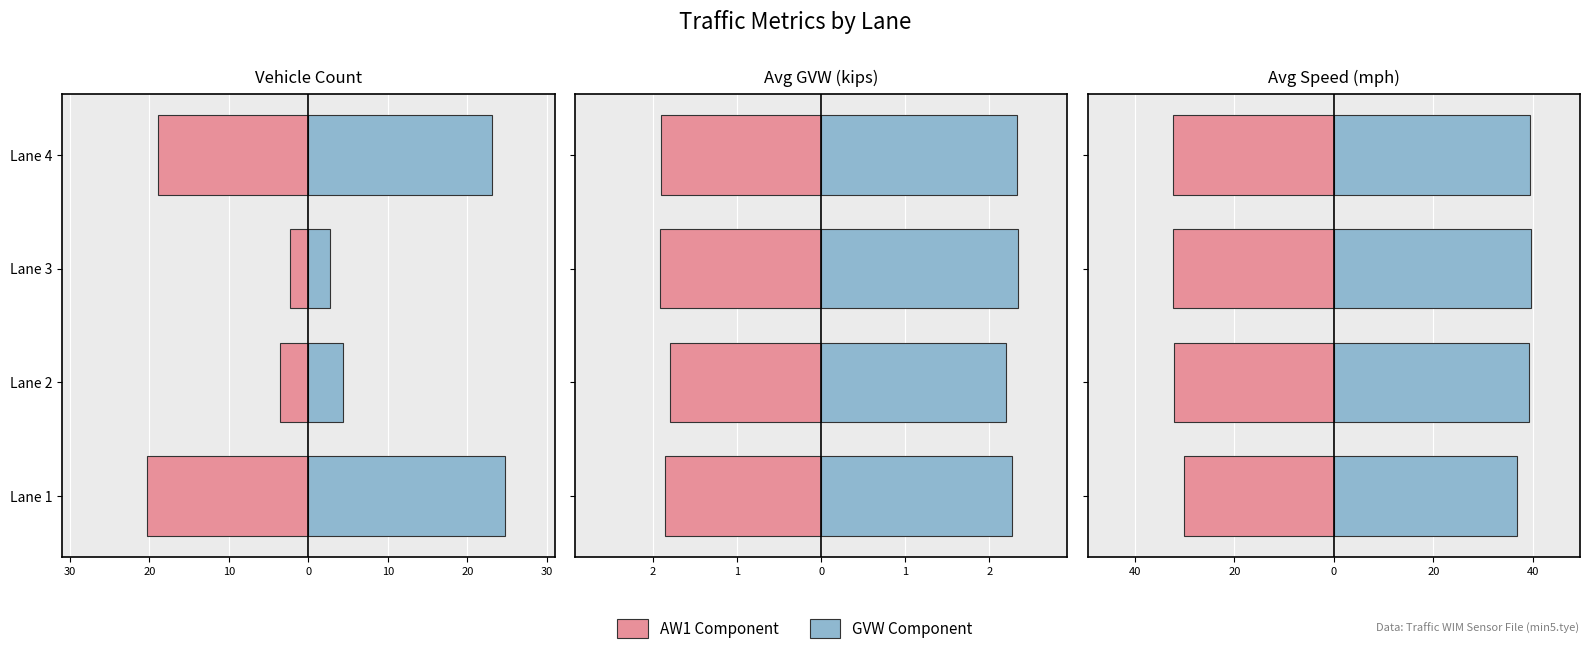

Count the number of data series in this chart.

2